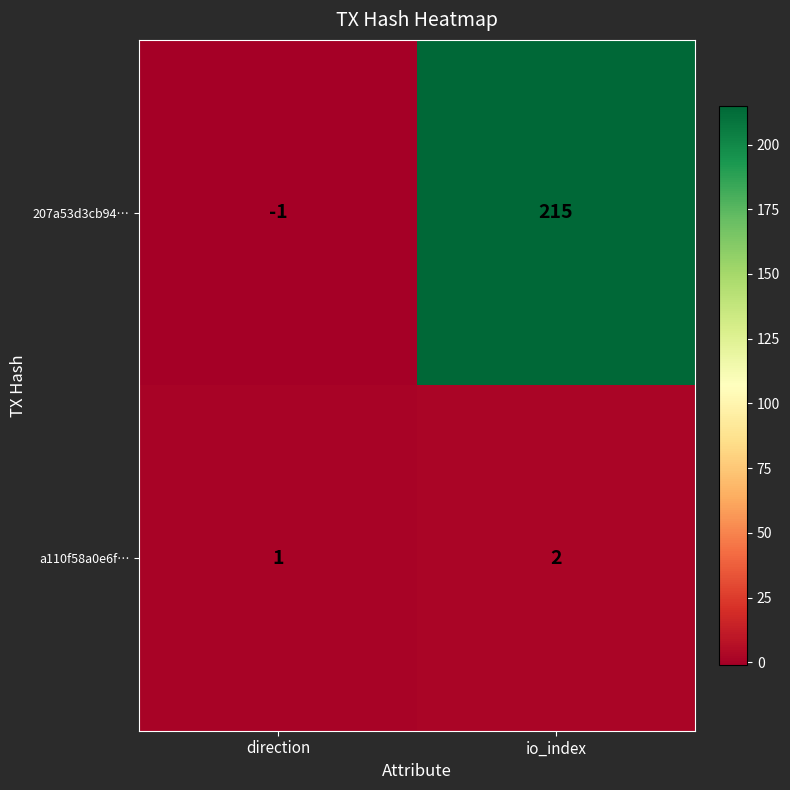

What is the sum of all a110f58a0e6f… values?

3